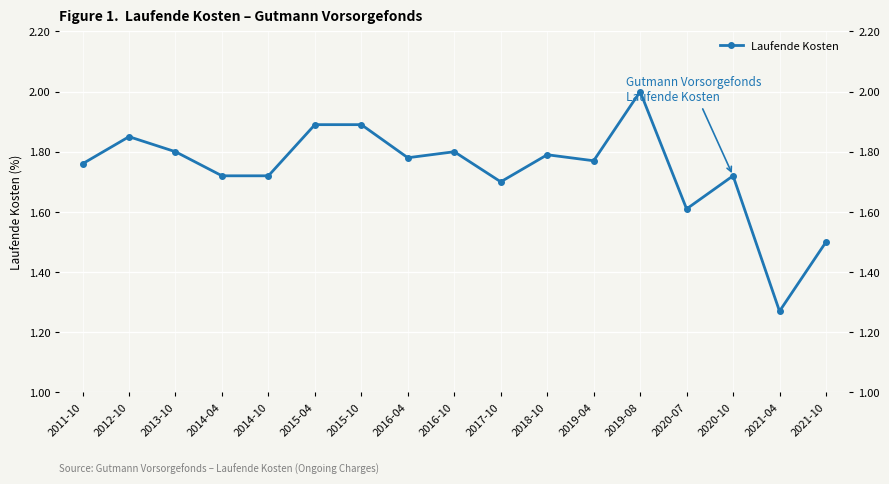

Count the number of data series in this chart.

1